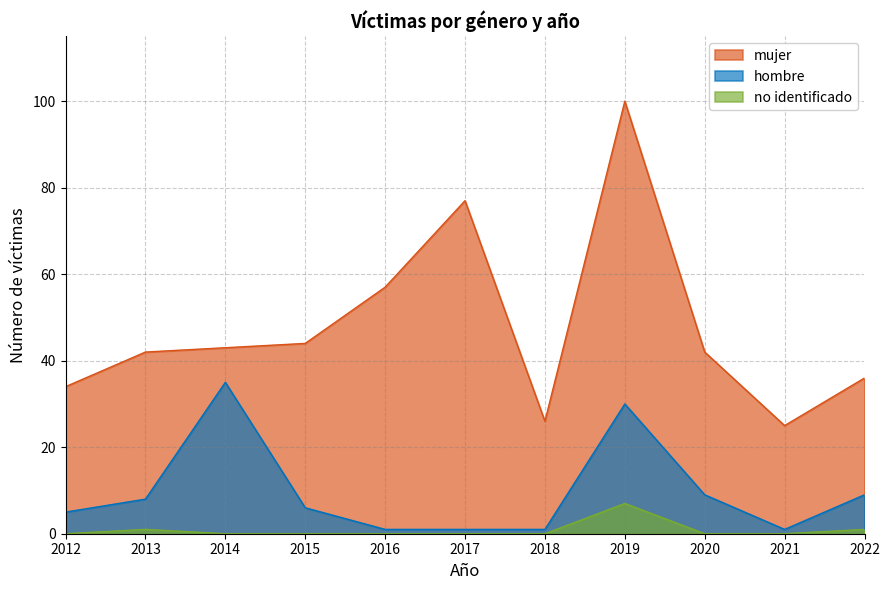

How many lines are shown in the chart?

3